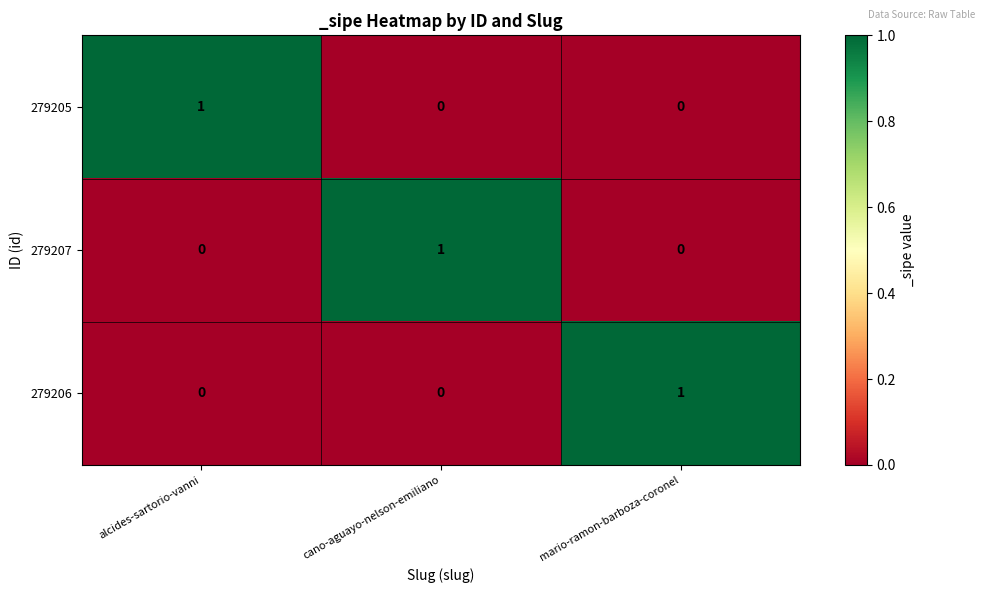

The value of 279206 at mario-ramon-barboza-coronel is 0. True or false?

False